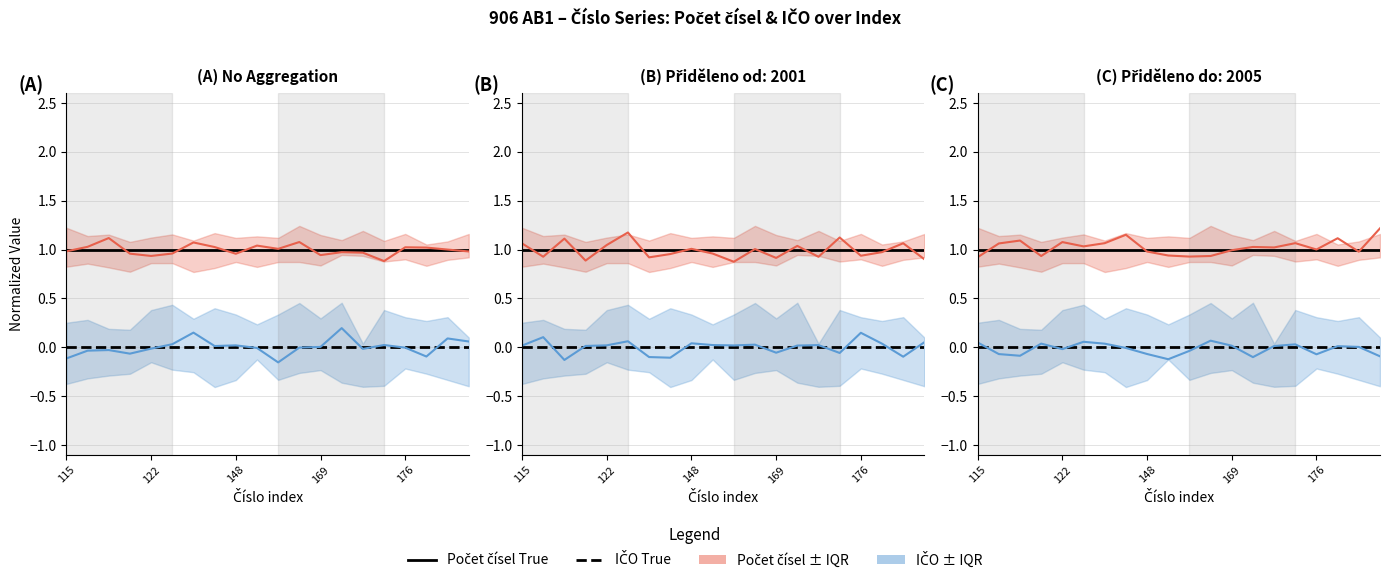

The value of Počet čísel True at 14 is 2. True or false?

False